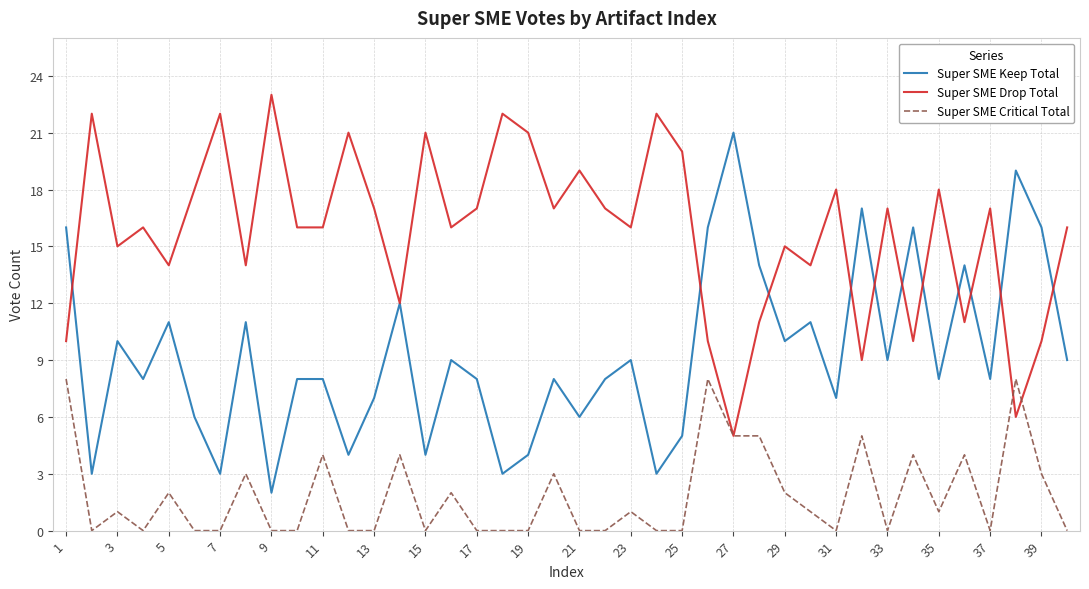

How many Super SME Critical Total values are between 0 and 4?

34